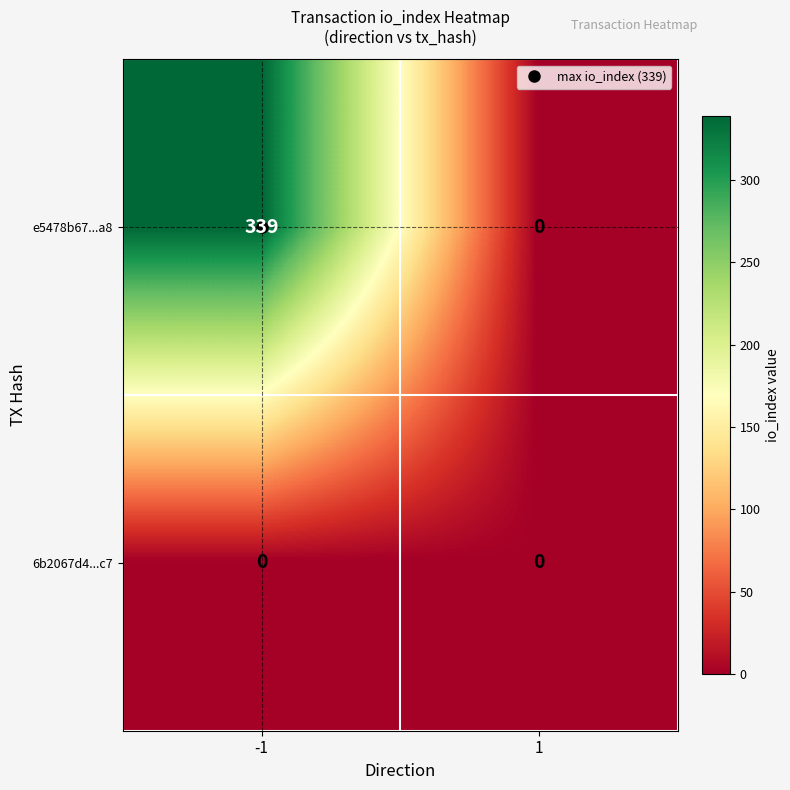

What is the spread (max minus min) of values at -1?

339